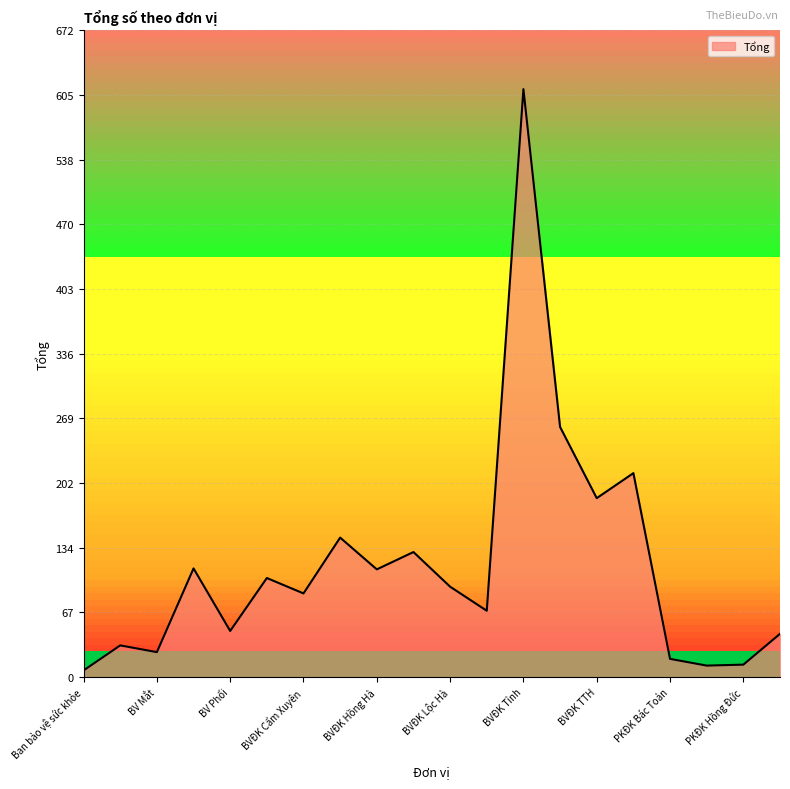

What is the difference between the maximum and minimum values?

604